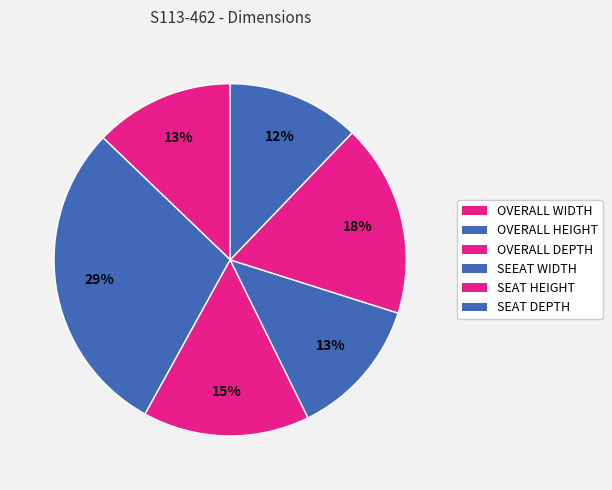

Combined, do OVERALL DEPTH and OVERALL HEIGHT account for over 50%?

No